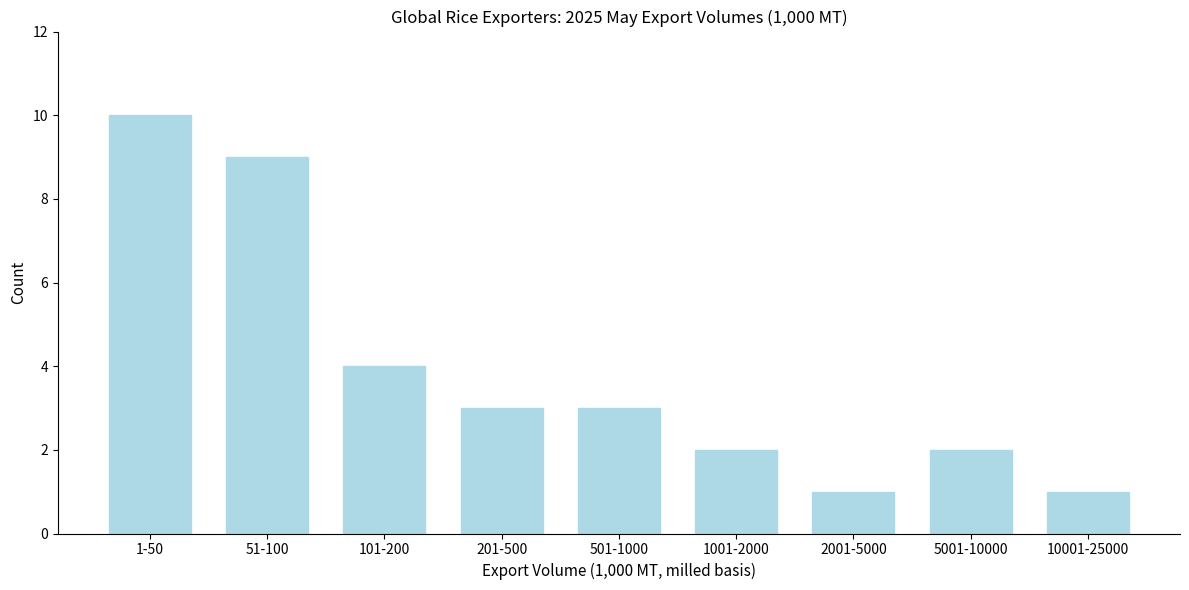

Reading left to right, what are all the values shown in this chart?

1-50=10	51-100=9	101-200=4	201-500=3	501-1000=3	1001-2000=2	2001-5000=1	5001-10000=2	10001-25000=1